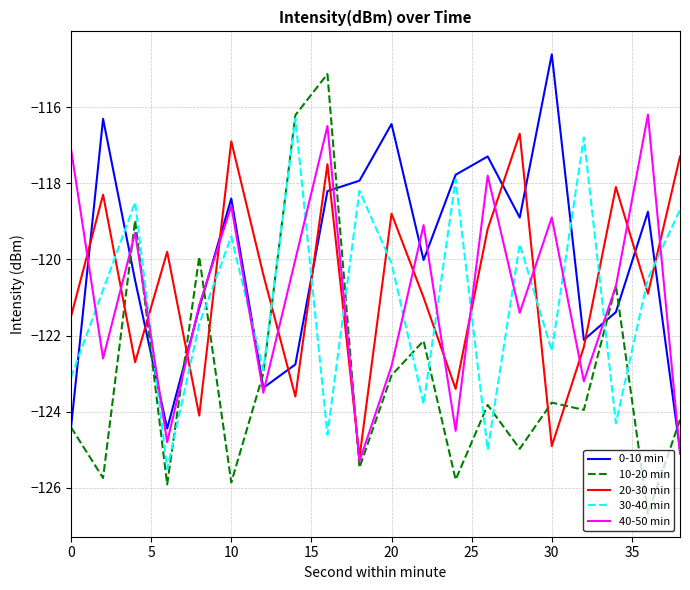

How many times do 0-10 min and 20-30 min cross each other?

12